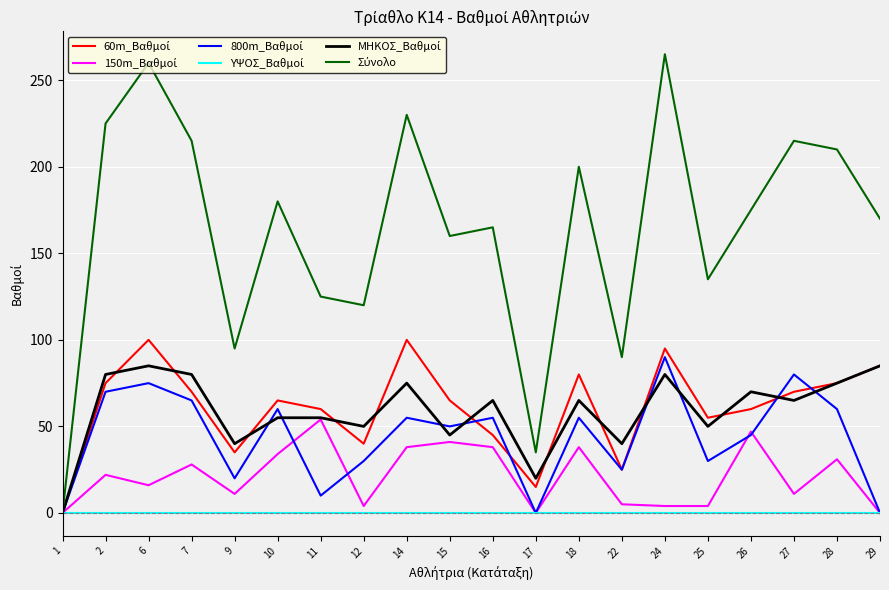

What is the greatest value displayed?

265